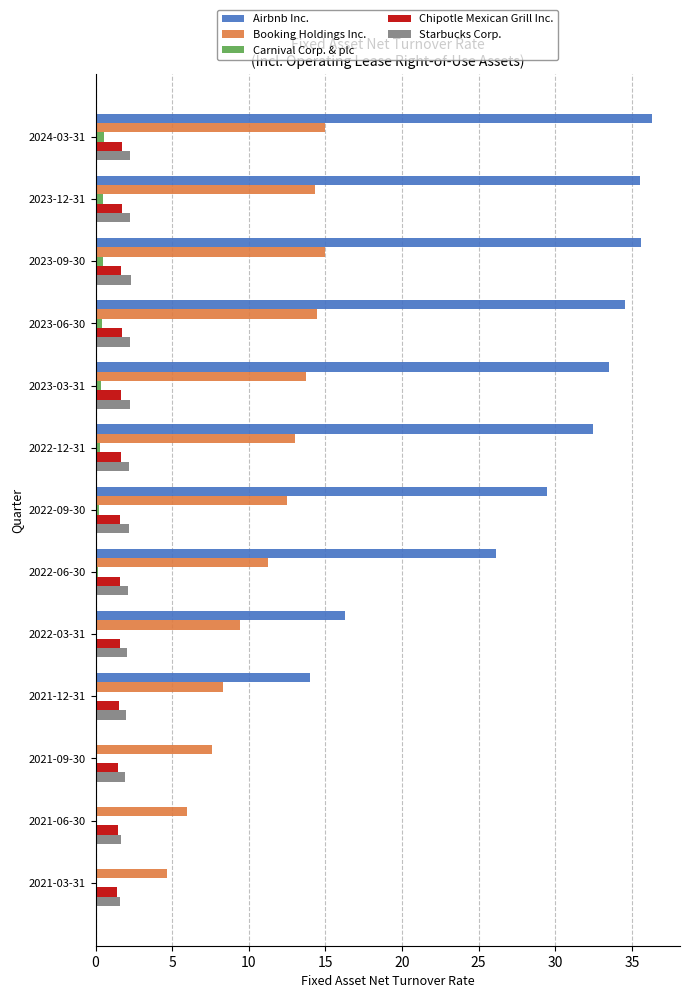

Is the value of Airbnb Inc. at 2021-06-30 greater than the value of Chipotle Mexican Grill Inc. at 2021-12-31?

No